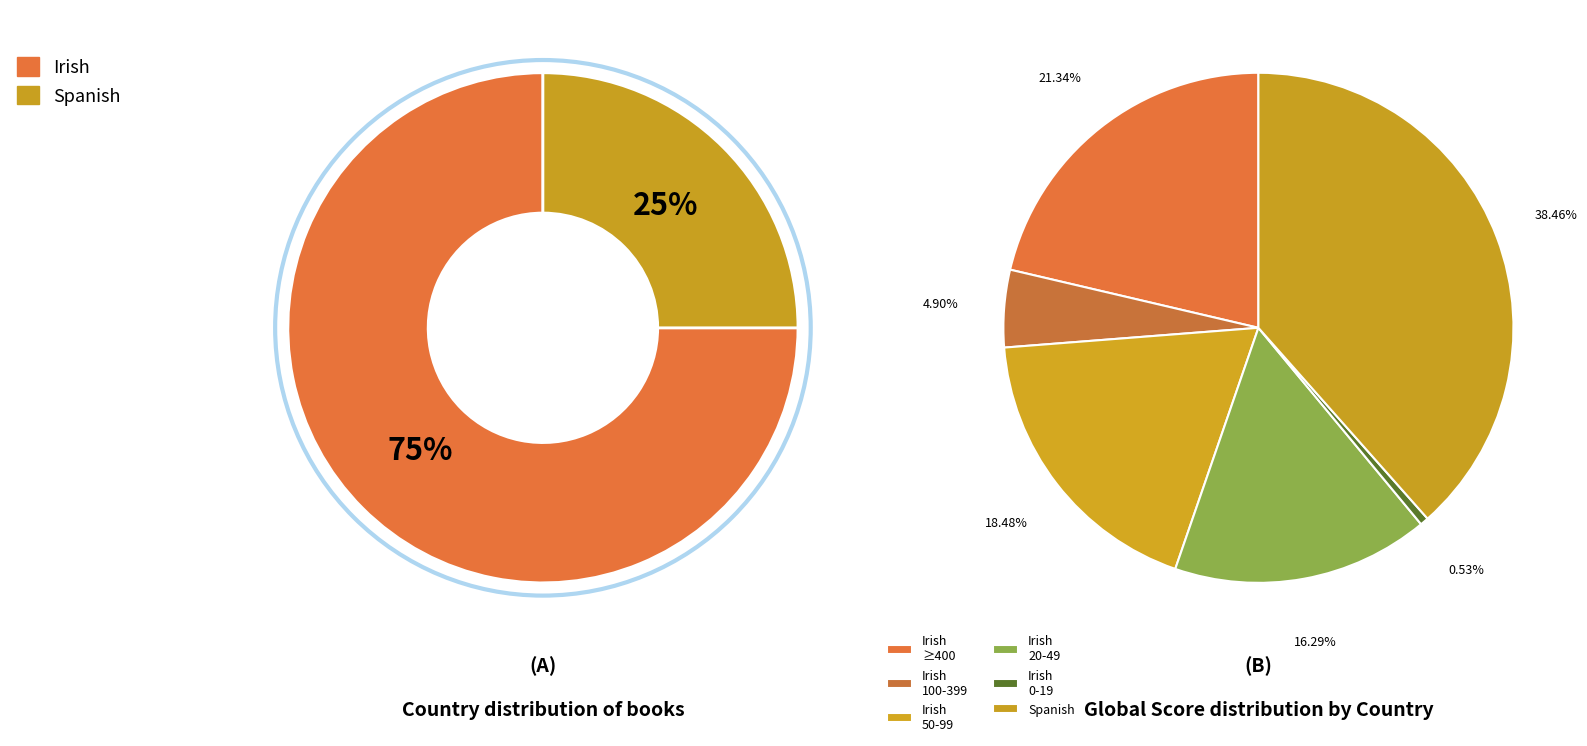

Which has a higher value, Irish or Spanish?

Irish